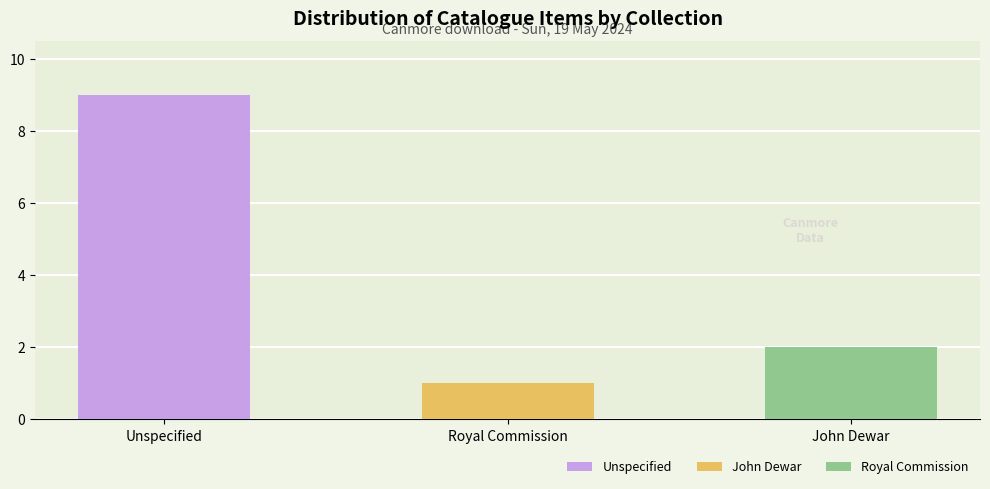

Between Royal Commission and John Dewar, which is larger?

John Dewar